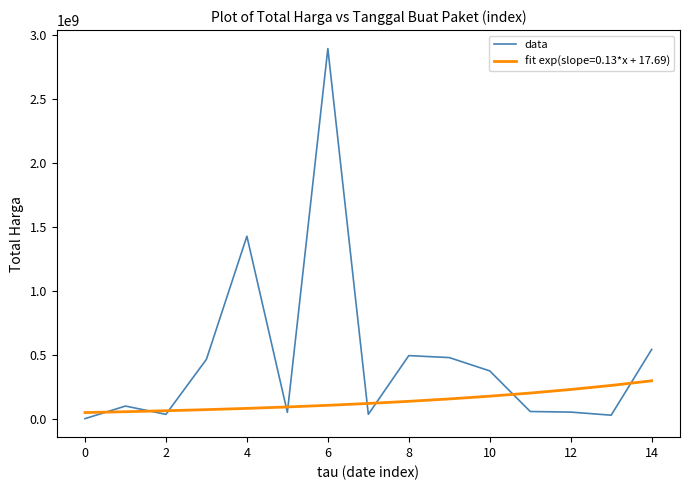

Is this an area chart (filled region under the line)?

No